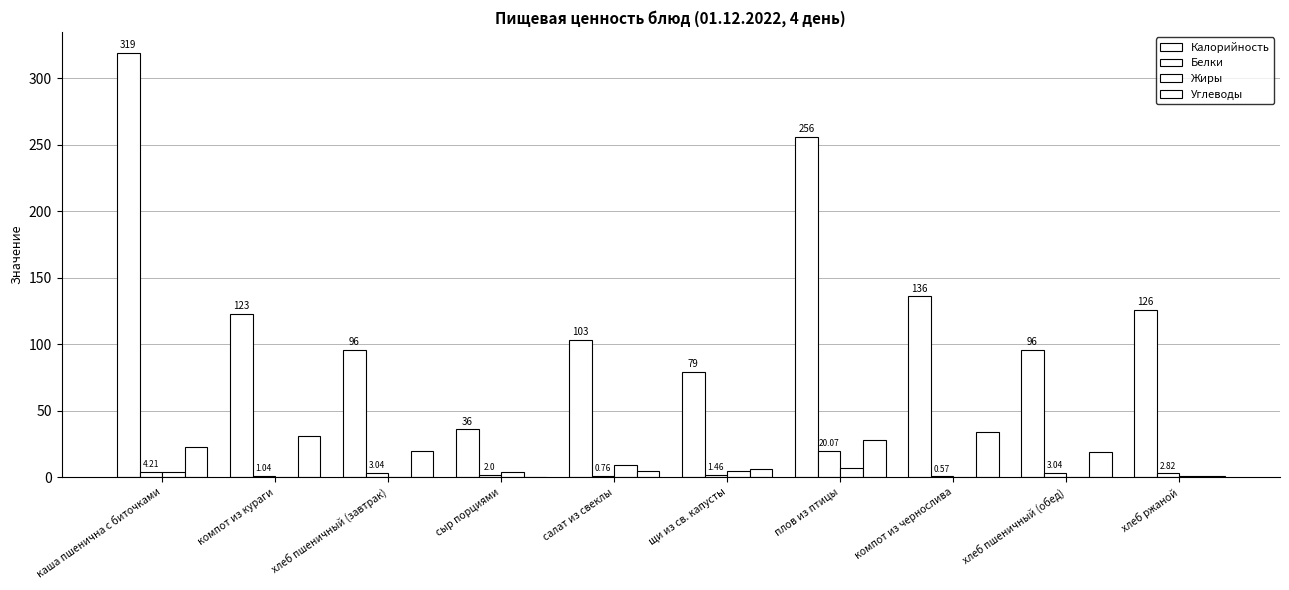

How many data points does each series have?

10